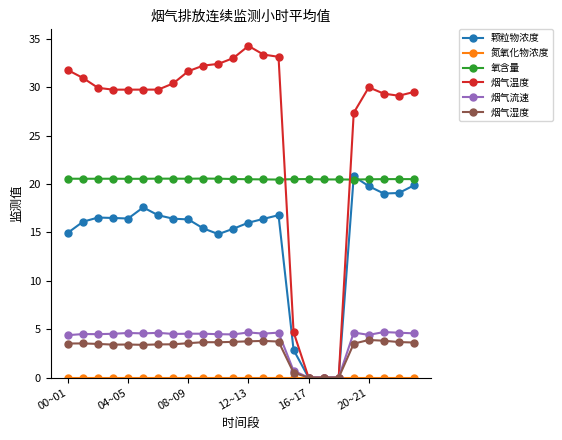

At how many categories does at least one series exceed 8?

24